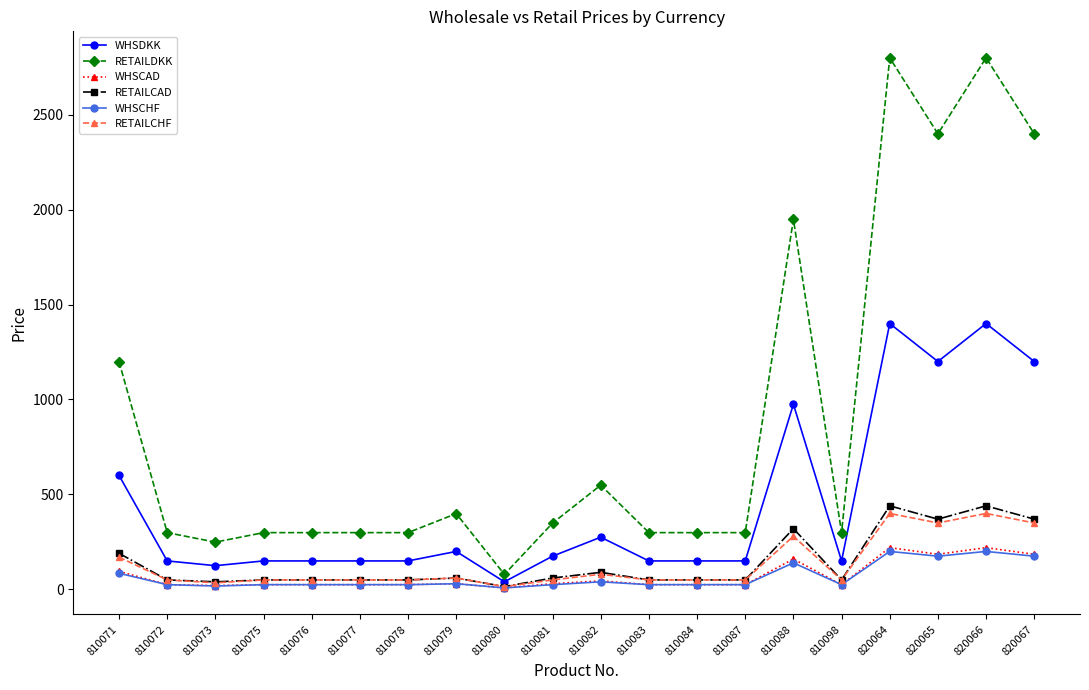

What is the average value of the RETAILDKK series?

893.0